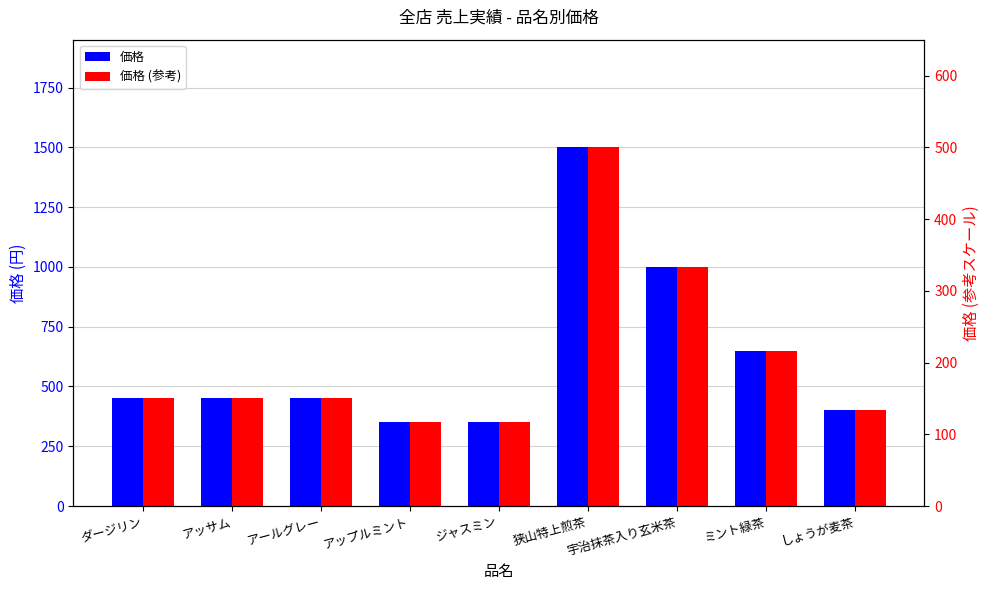

How many data points does each series have?

9